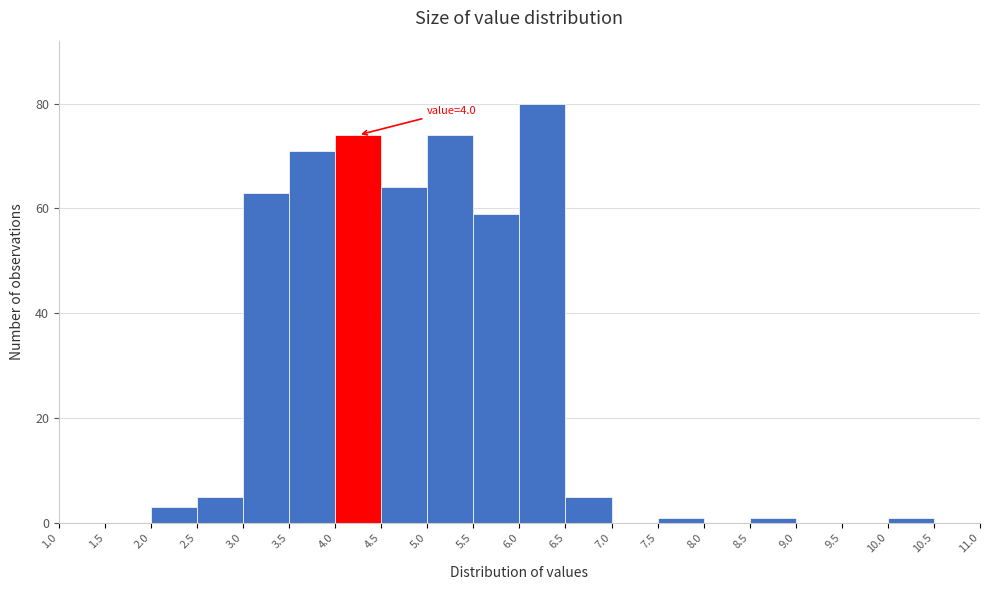

Which range on the x-axis has the tallest bar?

6.0 to 6.5